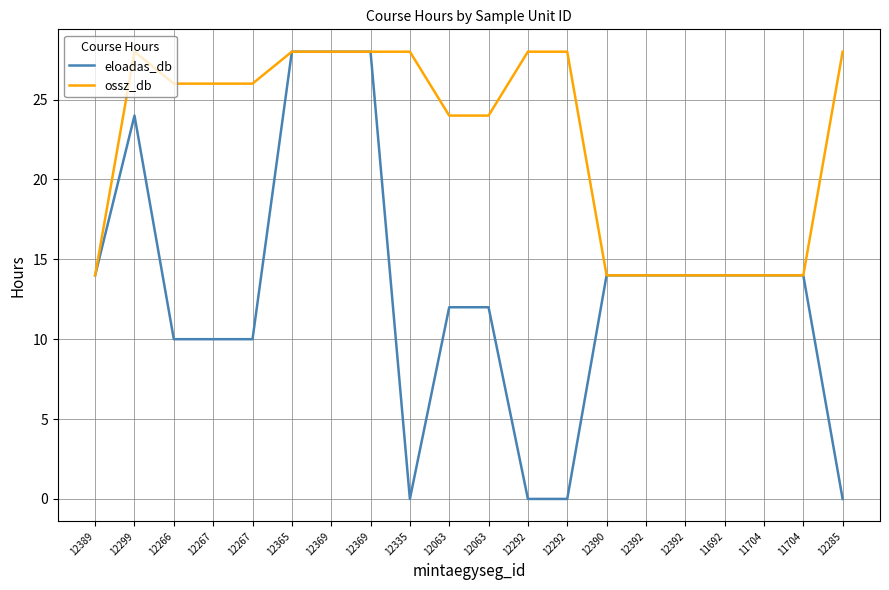

What is the label of the 6th point from the left?

12365